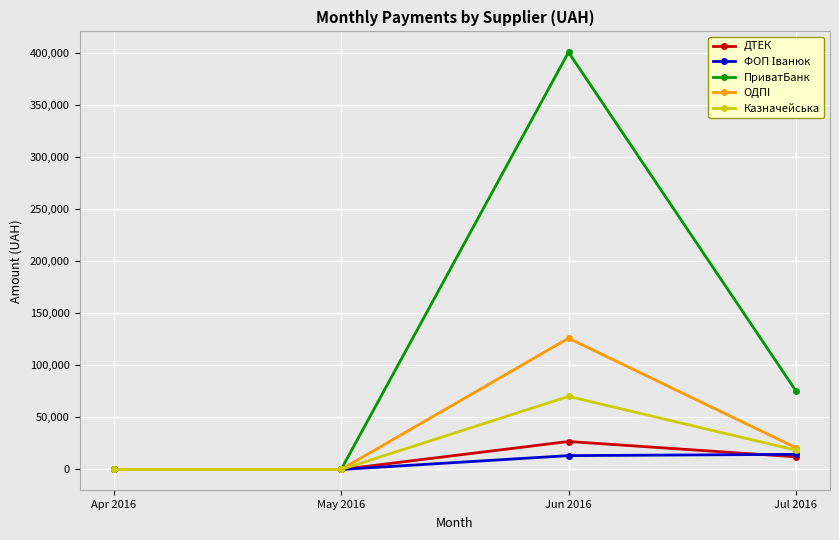

How many data points in Казначейська are less than 18525?

2